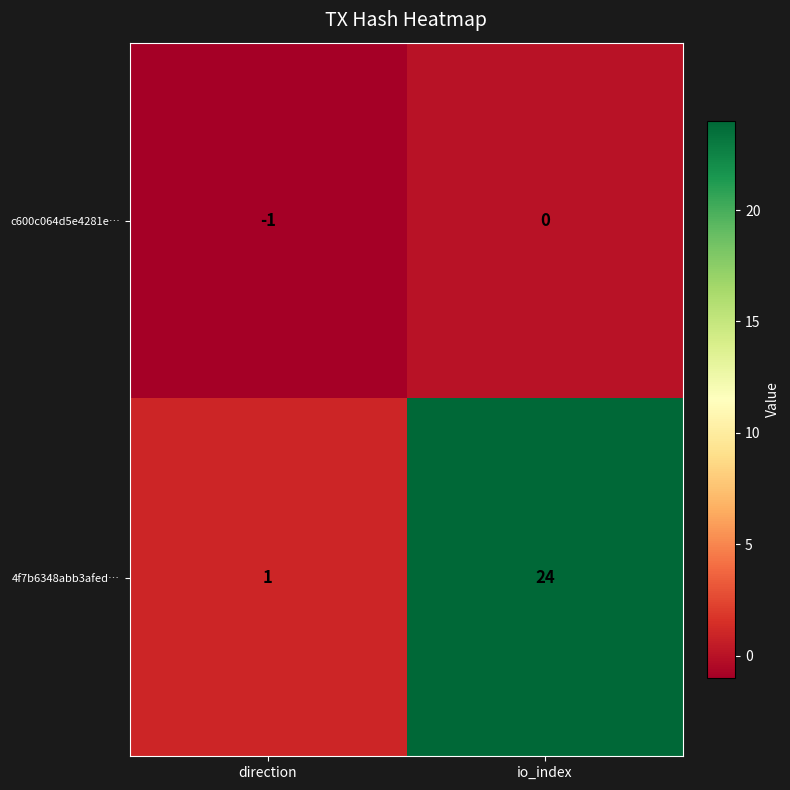

Rank the series by their maximum value, from lowest to highest.

c600c064d5e4281e…, 4f7b6348abb3afed…